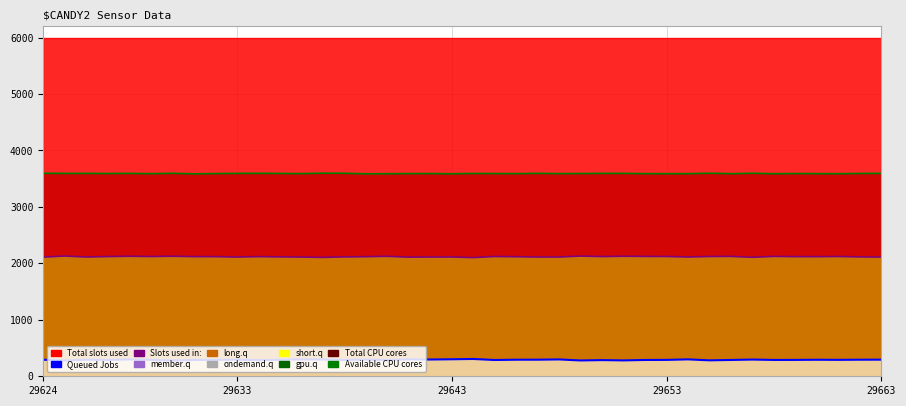

What is the total value across all series at 29624?

6000.0